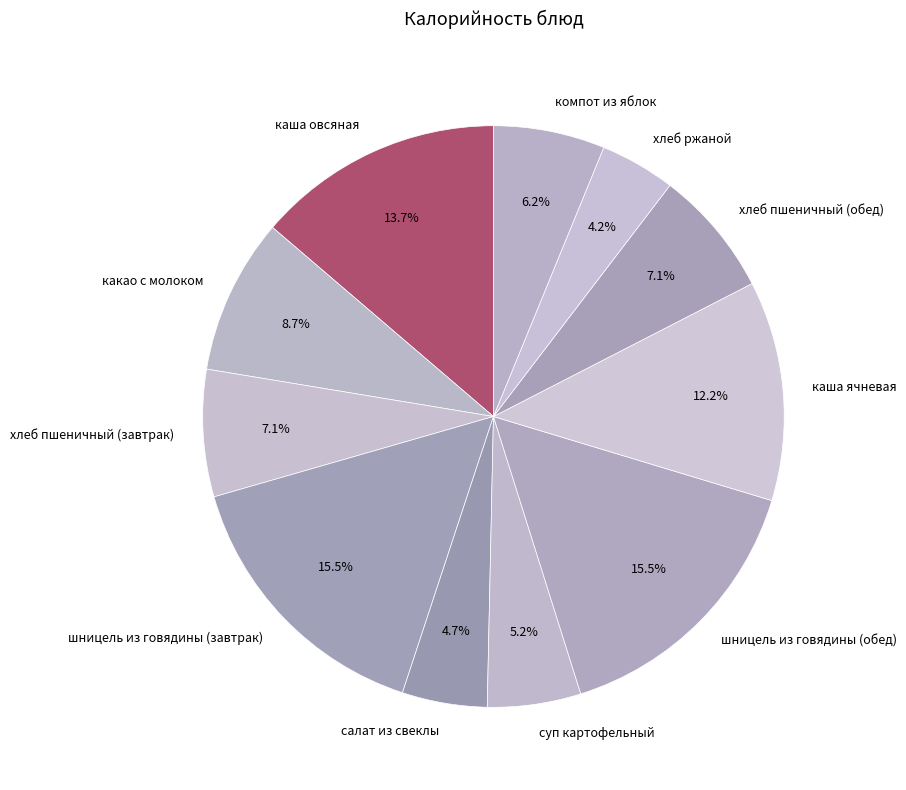

To the nearest percent, what is the average slice percentage?

9%